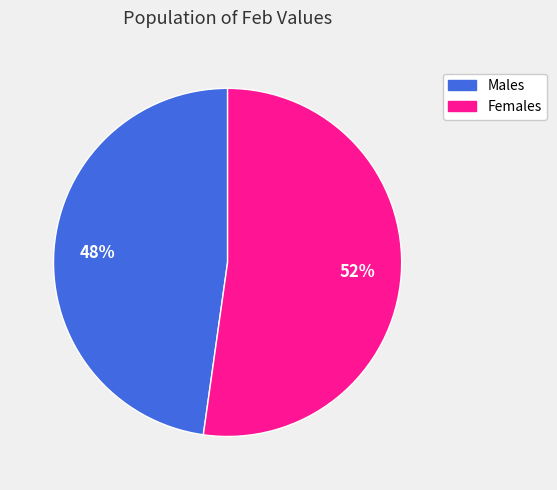

To the nearest percent, what is the difference between the largest and smallest slice percentages?

4%